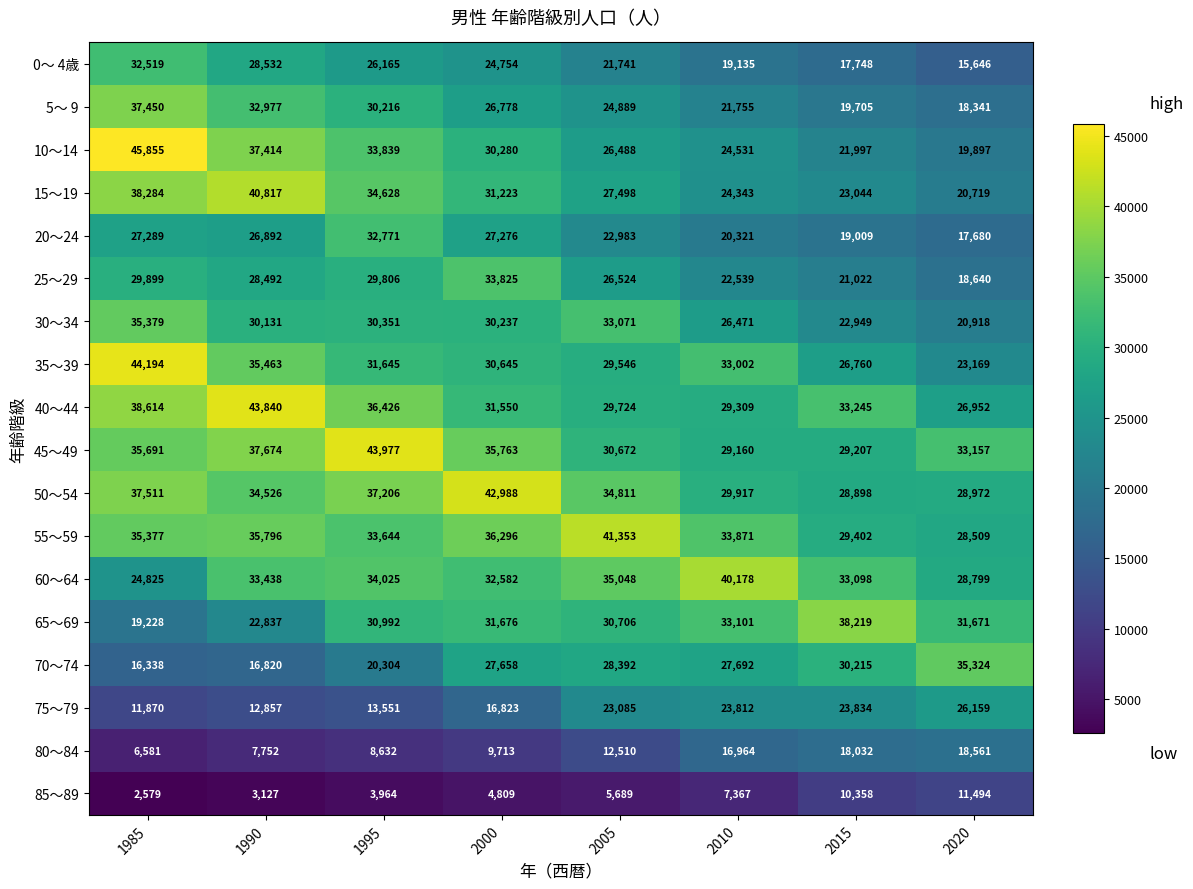

True or false: 10～14 has a value of 19897 at 2020.

True